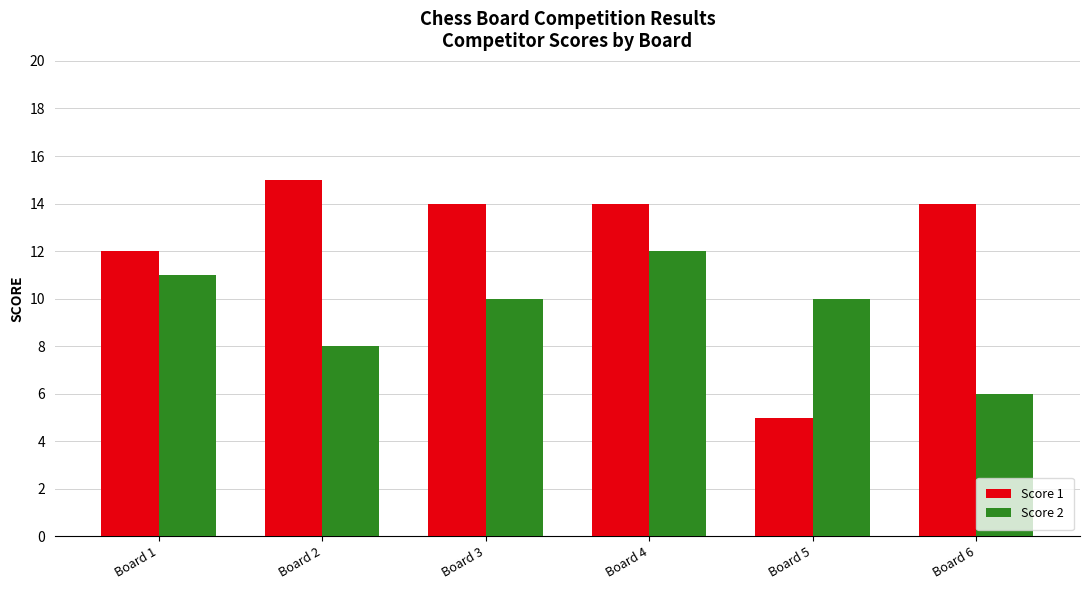

Where is Score 1 nearest to the value 10?

Board 1